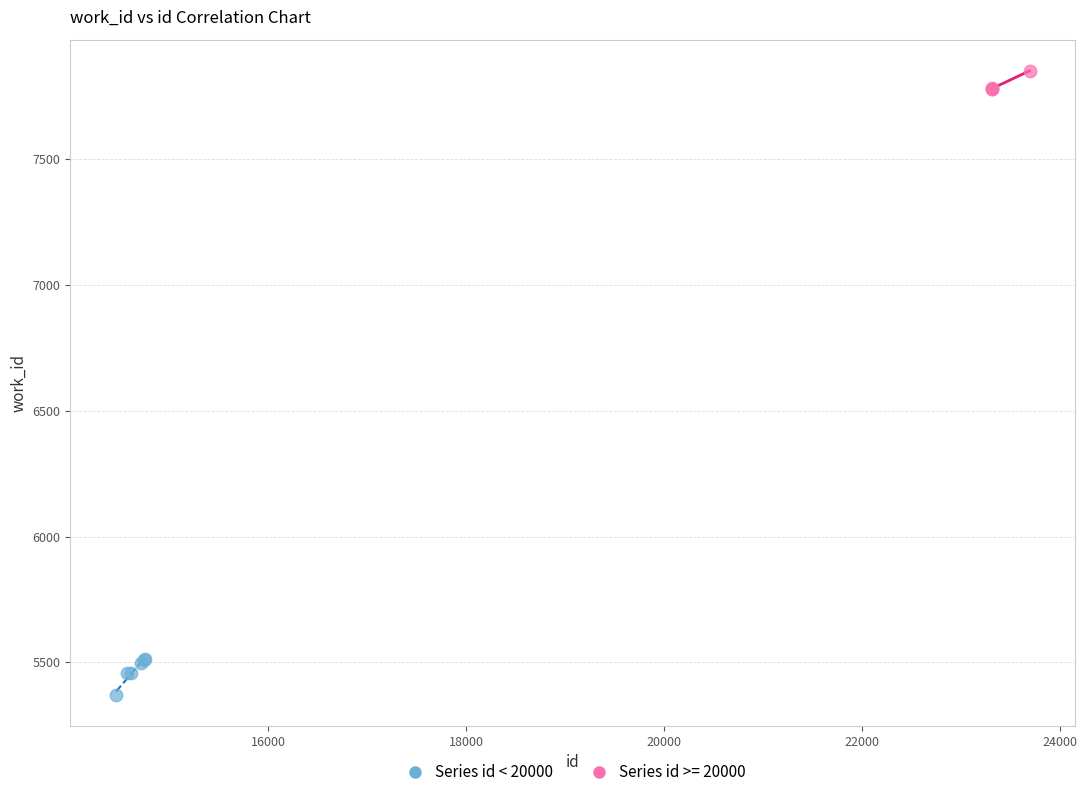

Which series has the largest Y range (max minus min)?

Series id < 20000